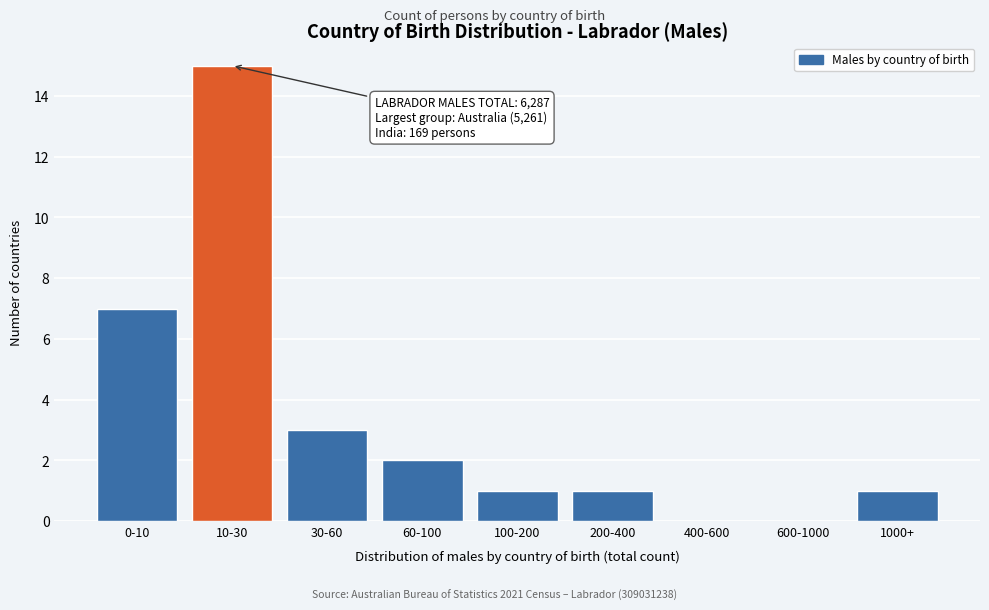

Reading left to right, transcribe all the data shown in this chart.

0-10=7	10-30=15	30-60=3	60-100=2	100-200=1	200-400=1	400-600=0	600-1000=0	1000+=1